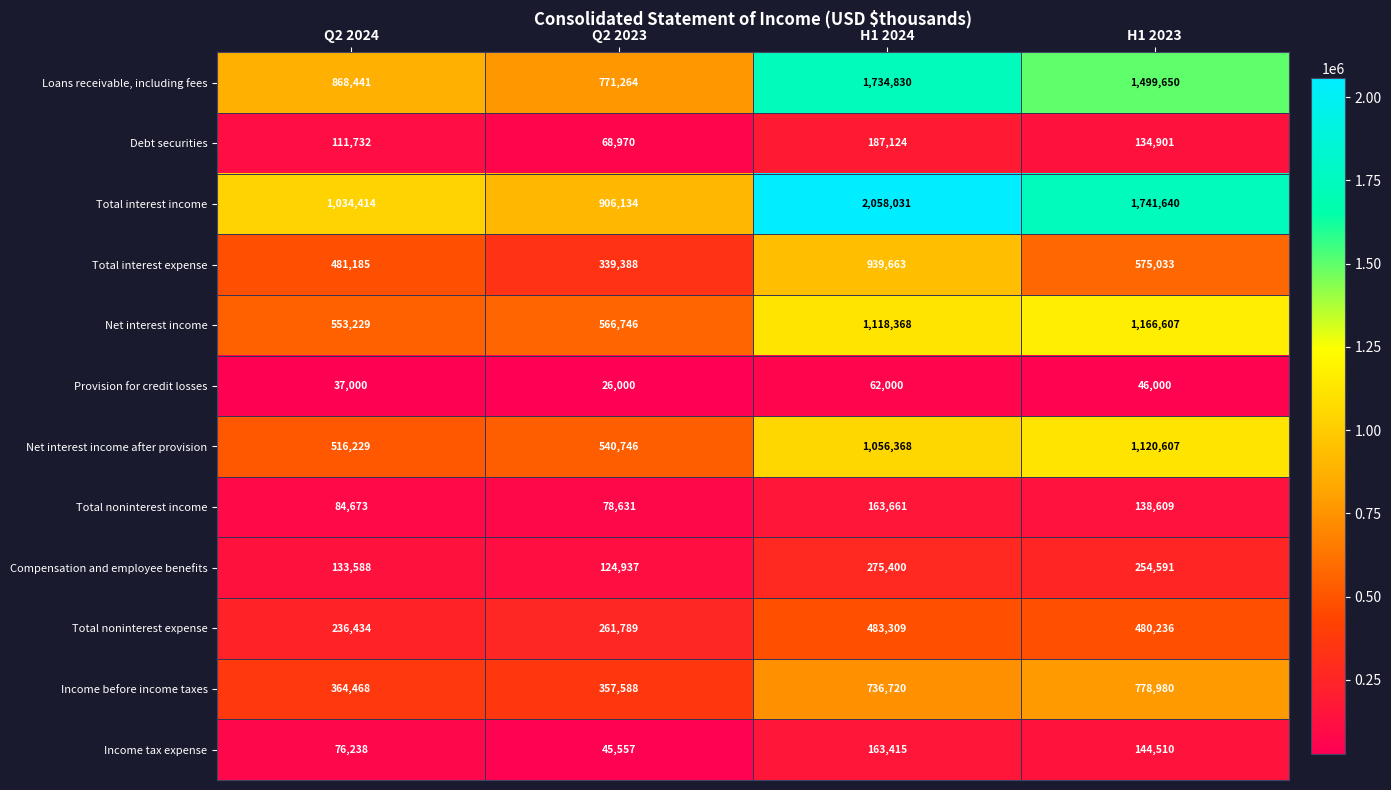

At how many categories does at least one series exceed 1676094?

2